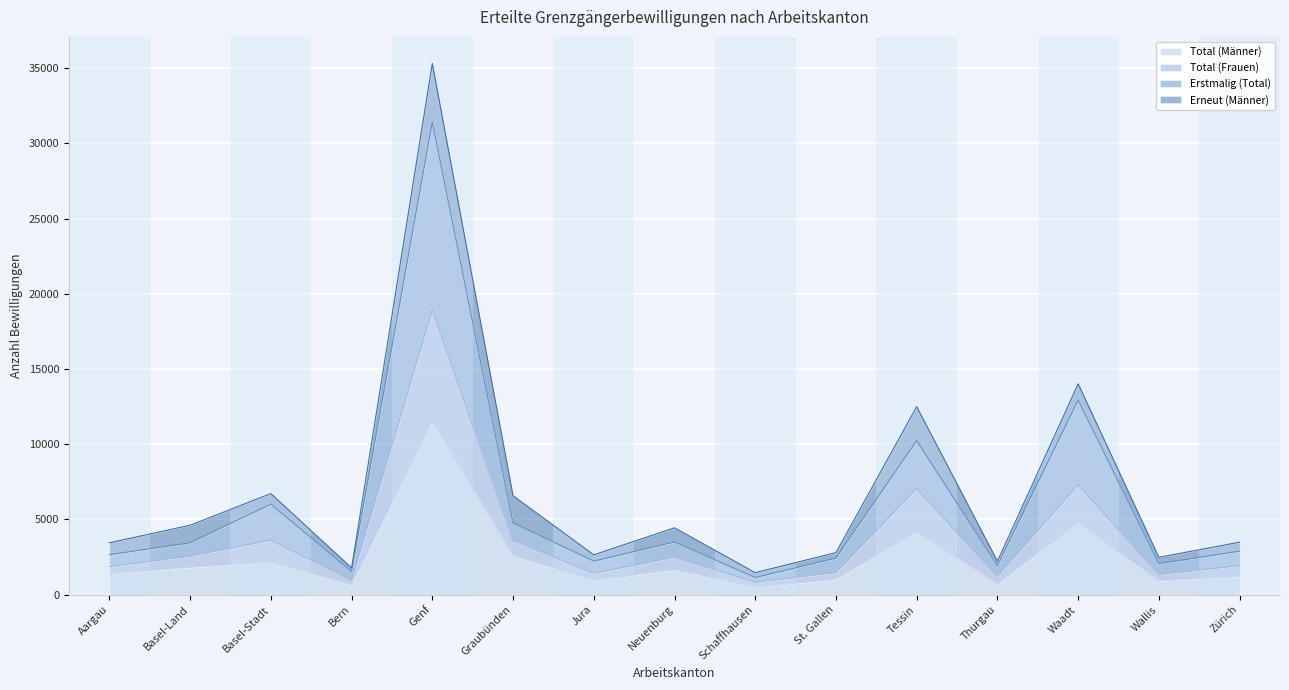

Which category has the lowest value in the Total (Frauen) series?

Schaffhausen